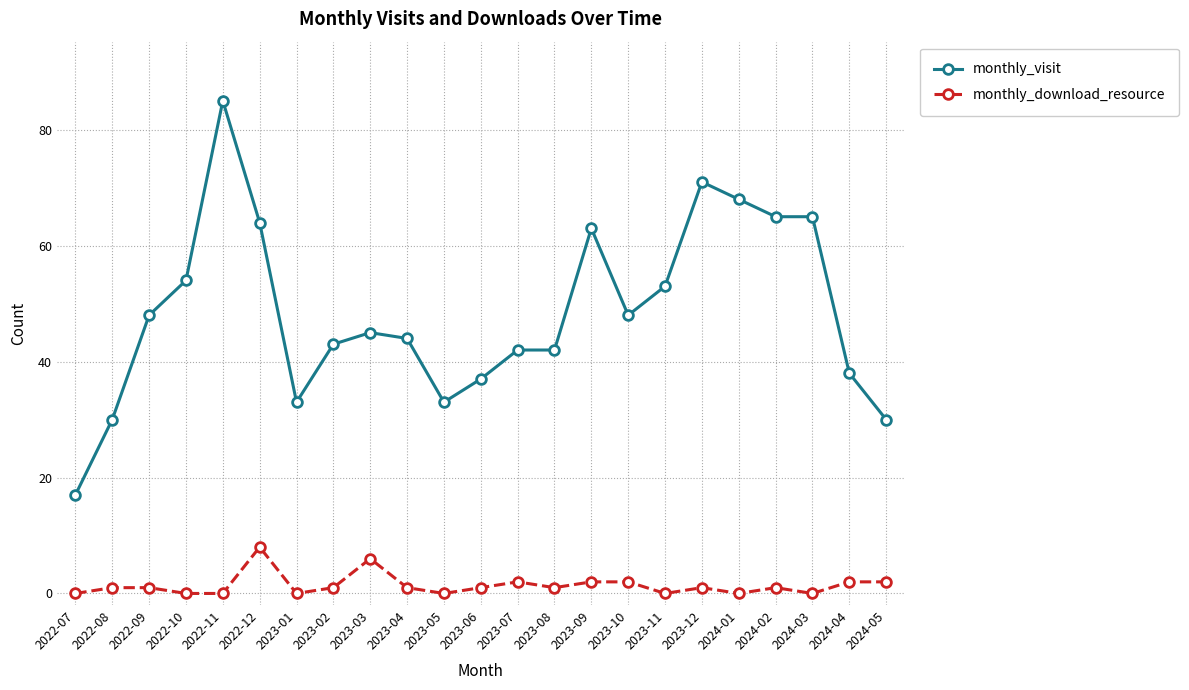

What is the total value across all series at 2024-01?

68